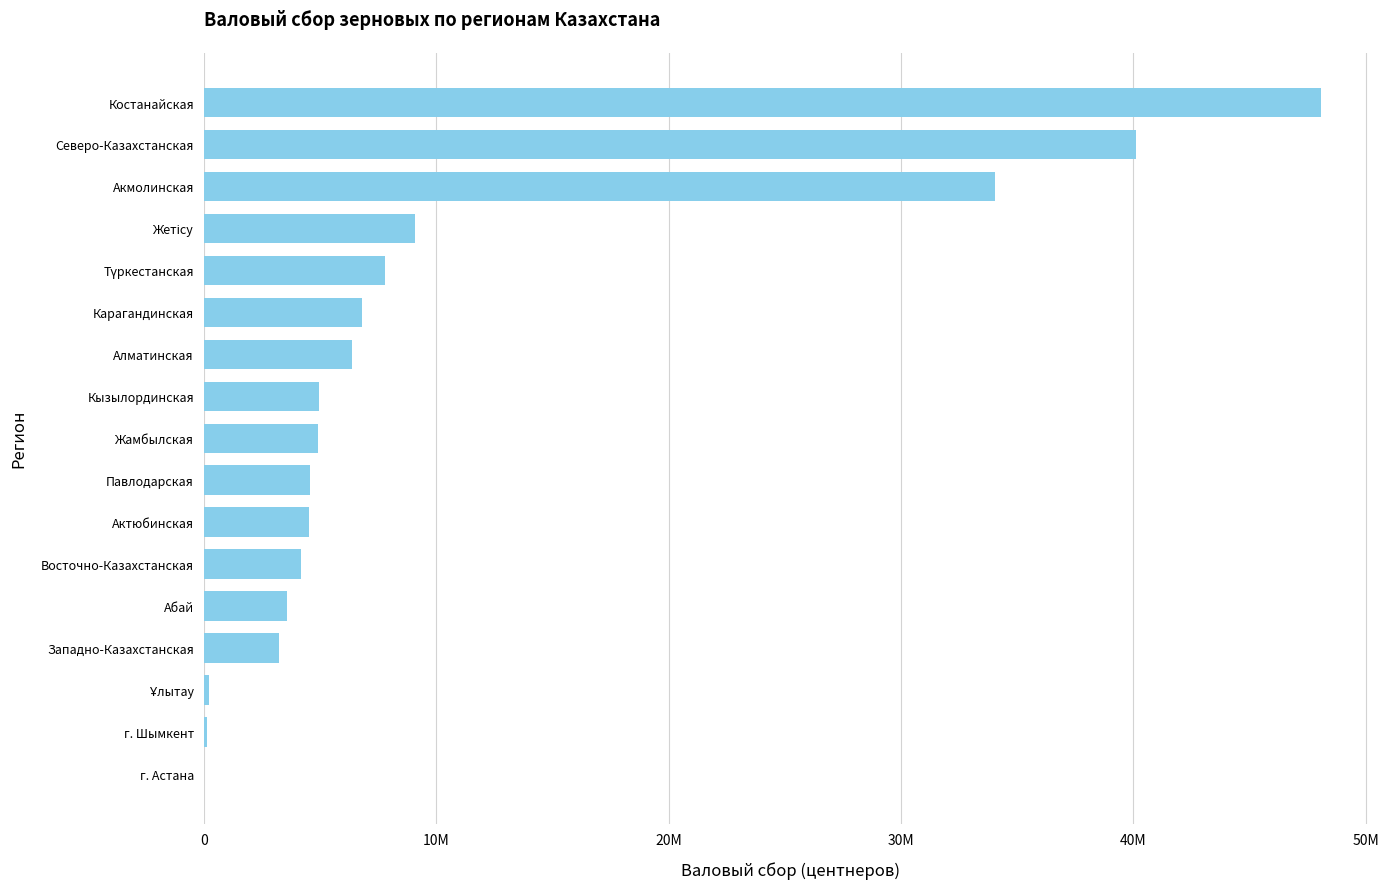

Count the number of categories in the chart.

17